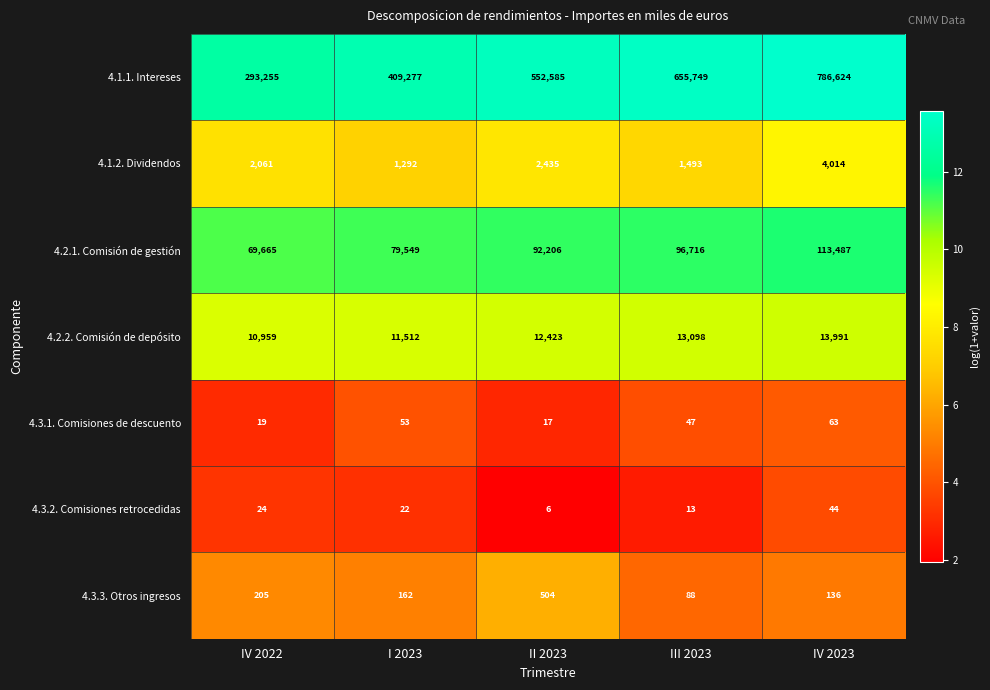

What is the difference between the highest and lowest values at I 2023?

409255